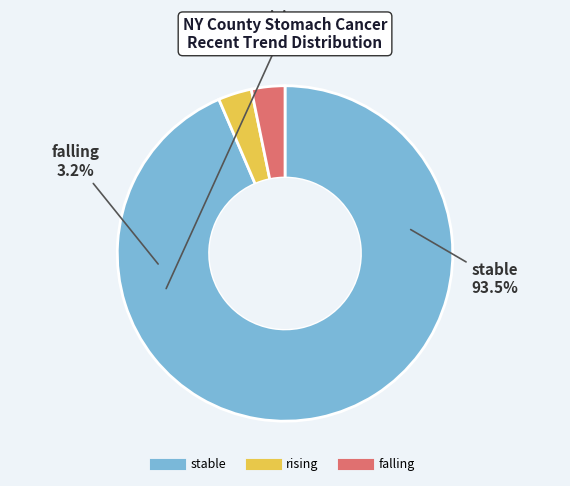

Count the number of slices in the pie.

3